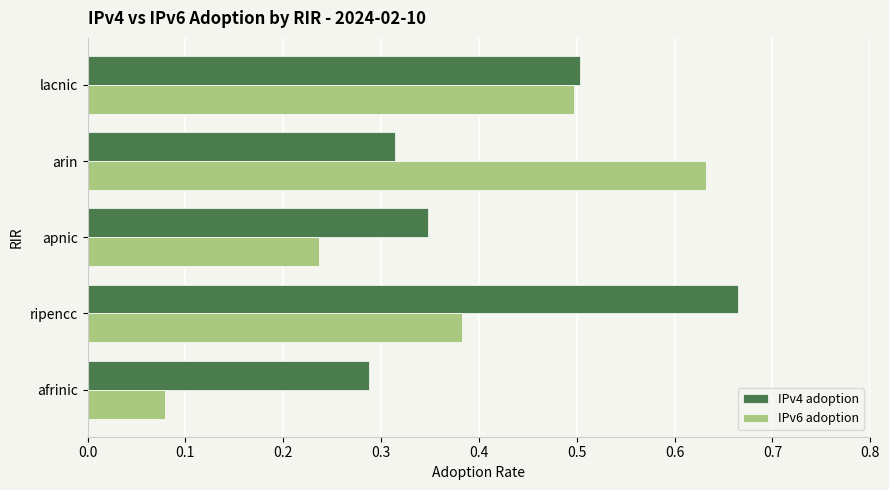

What is the sum of the IPv6 adoption values at apnic and arin?

0.9